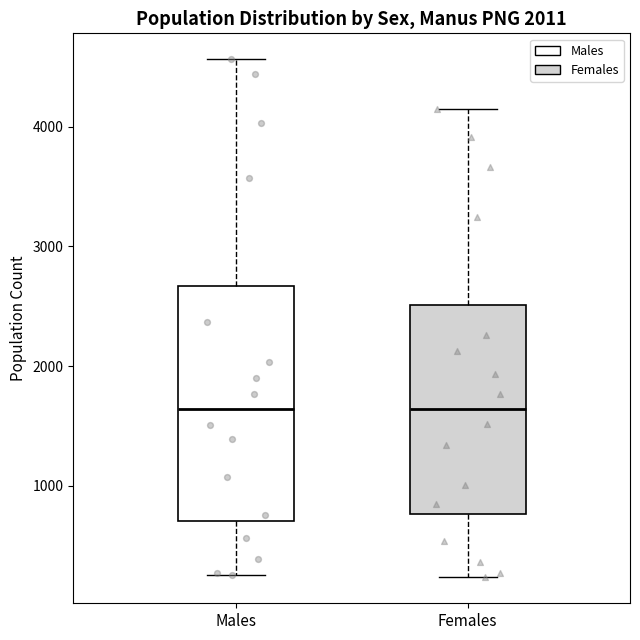

Reading left to right, transcribe this box plot: for each box, give where its median line is, the range the box spans, and where its two whiskers end, as read against the y-axis. The values are not printed on the chart, so give them approximately, as read against the axis.

Males: median 1600, box 700 to 2700, whiskers 300 to 4600
Females: median 1600, box 800 to 2500, whiskers 200 to 4100